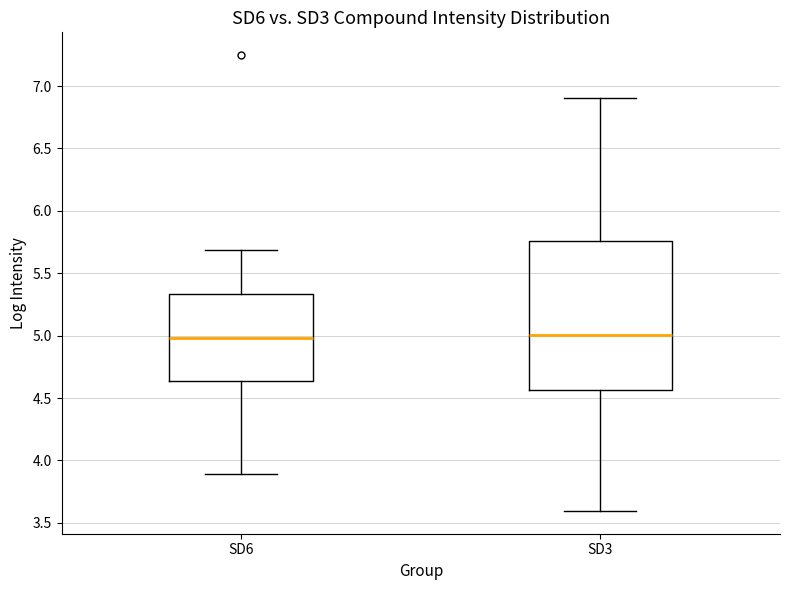

Where is the upper edge of the box for SD6 on the y-axis? The values are not printed on the chart, so give them approximately, as read against the axis.

5.35